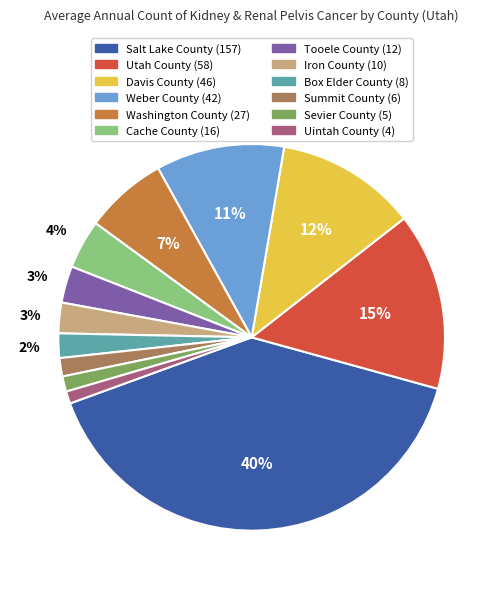

True or false: Cache County accounts for 4% of the total.

True